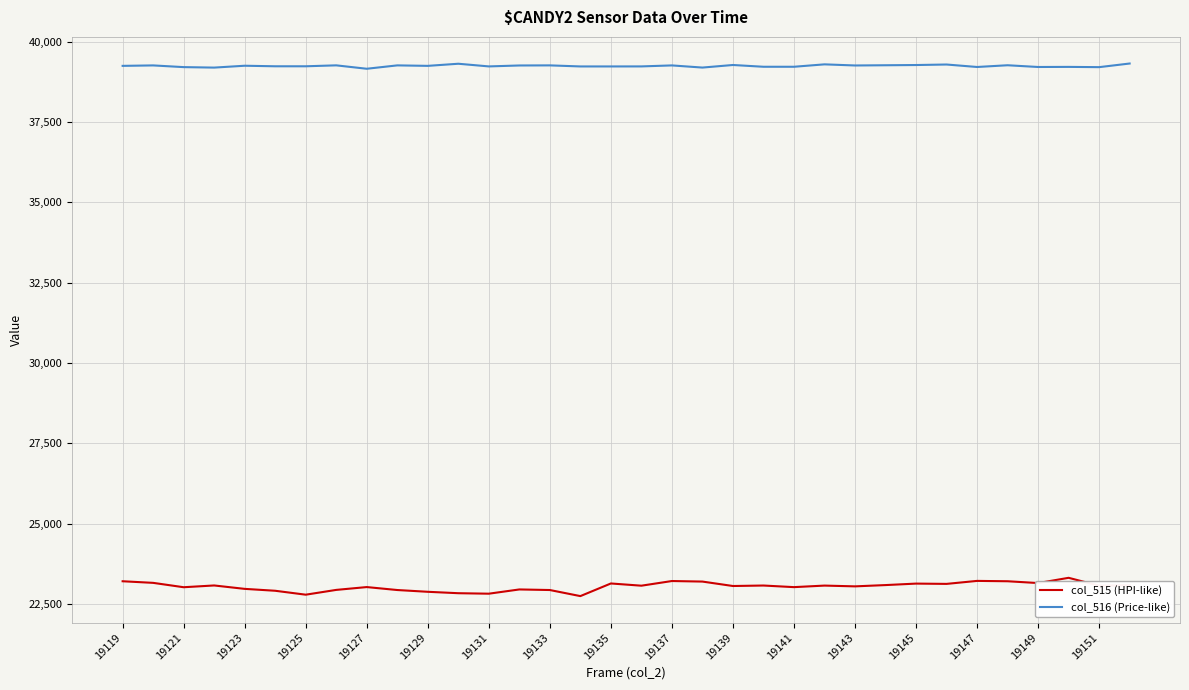

Which series has the largest range (max minus min)?

col_515 (HPI-like)